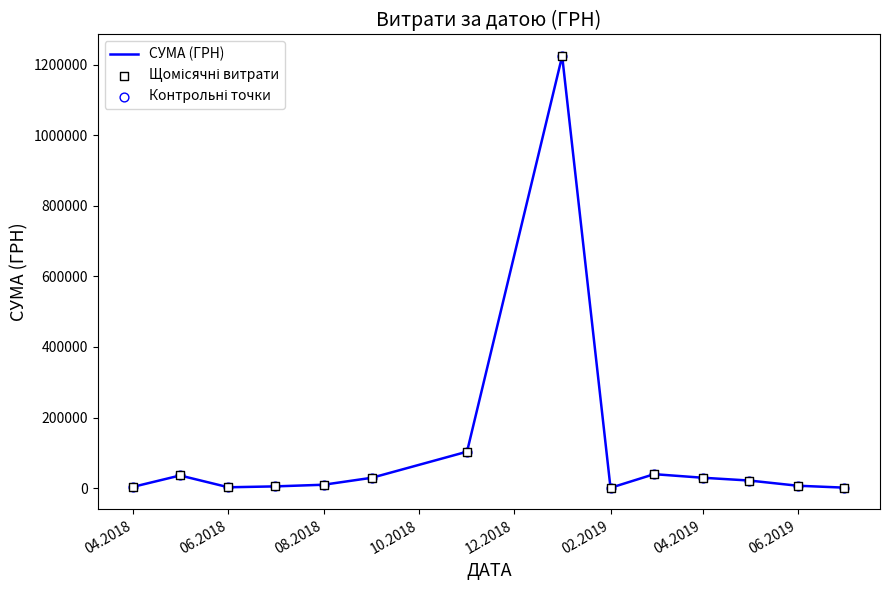

What is the maximum value shown in the chart?

1223994.9